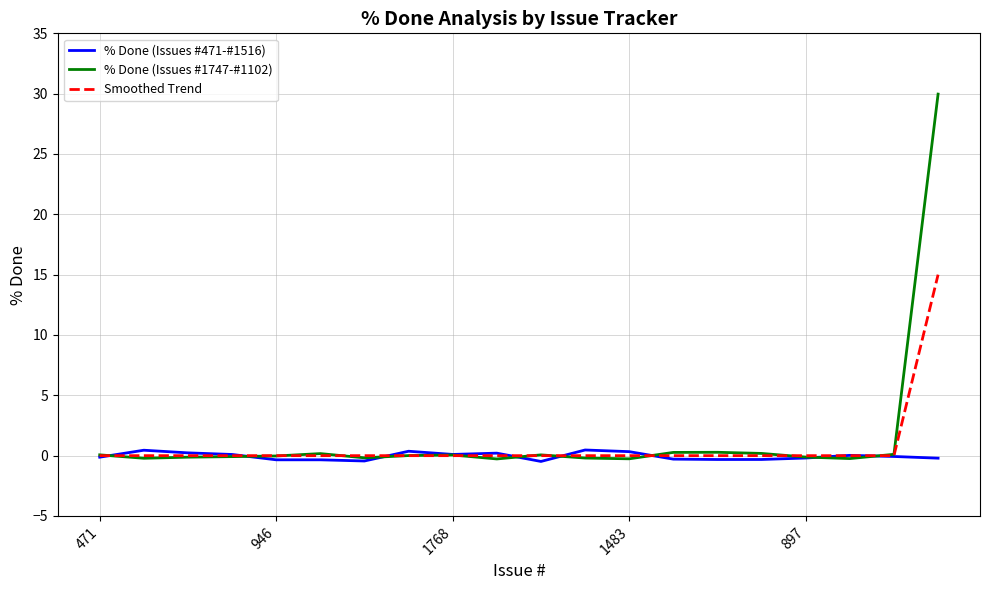

What is the minimum value shown in the chart?

-0.5